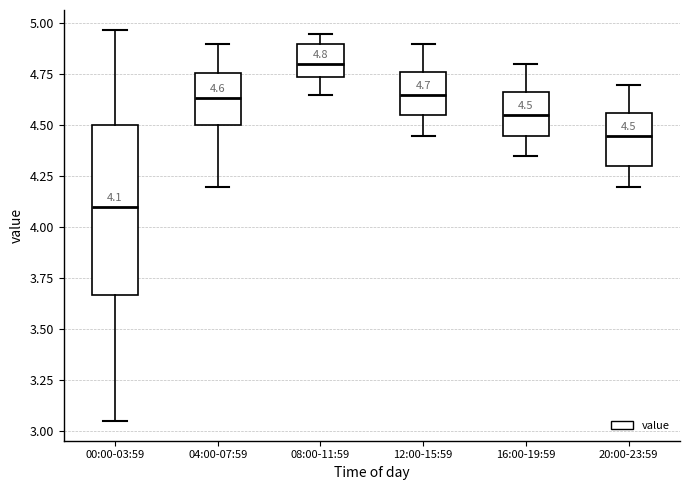

Which box's median line is the highest?

08:00-11:59